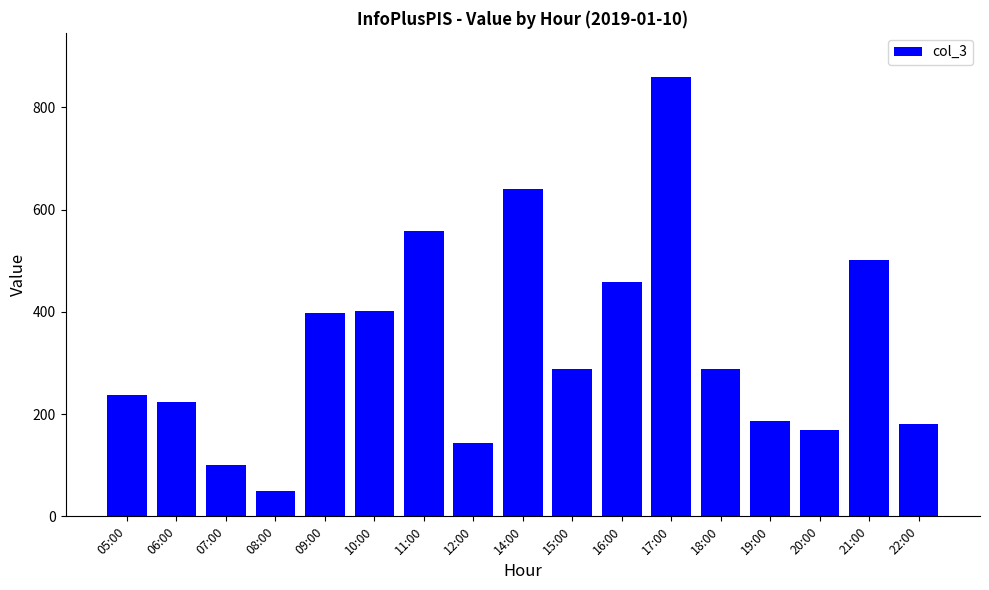

True or false: the data shows 148 at 06:00.

False